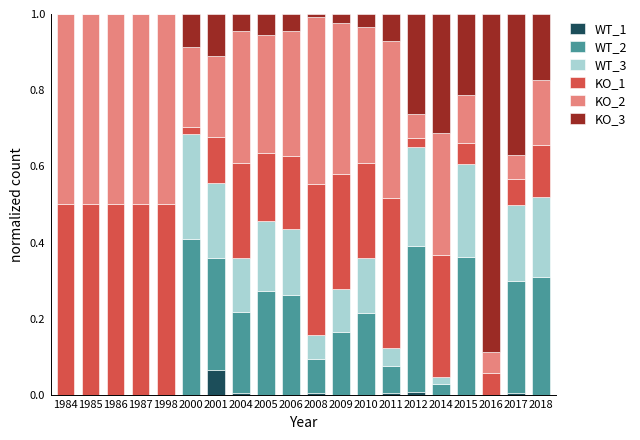

What is the total value across all series at 2011?

1.0